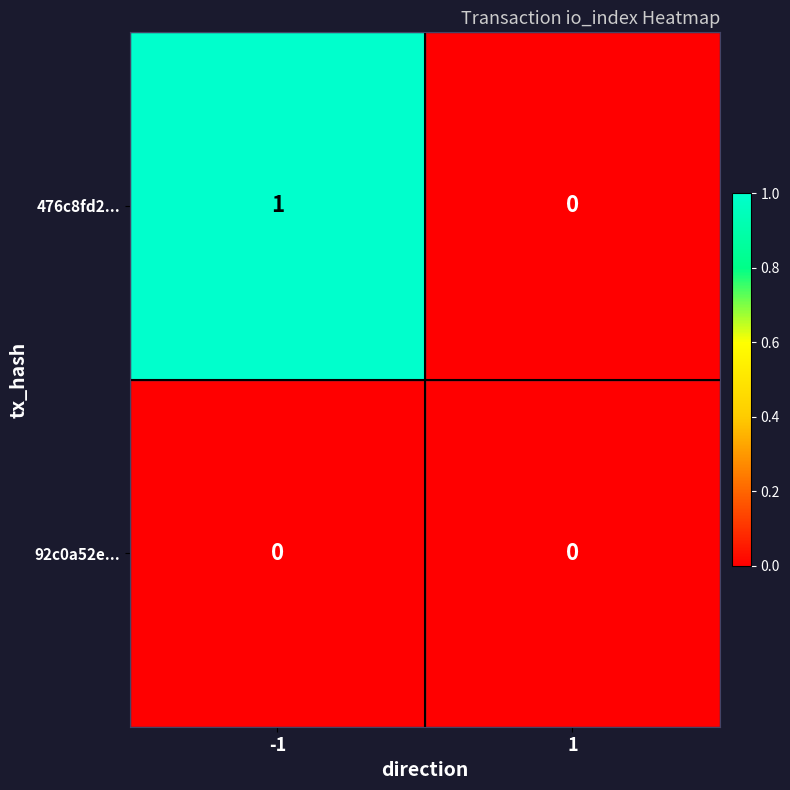

Which series has the largest total across all categories?

476c8fd2...